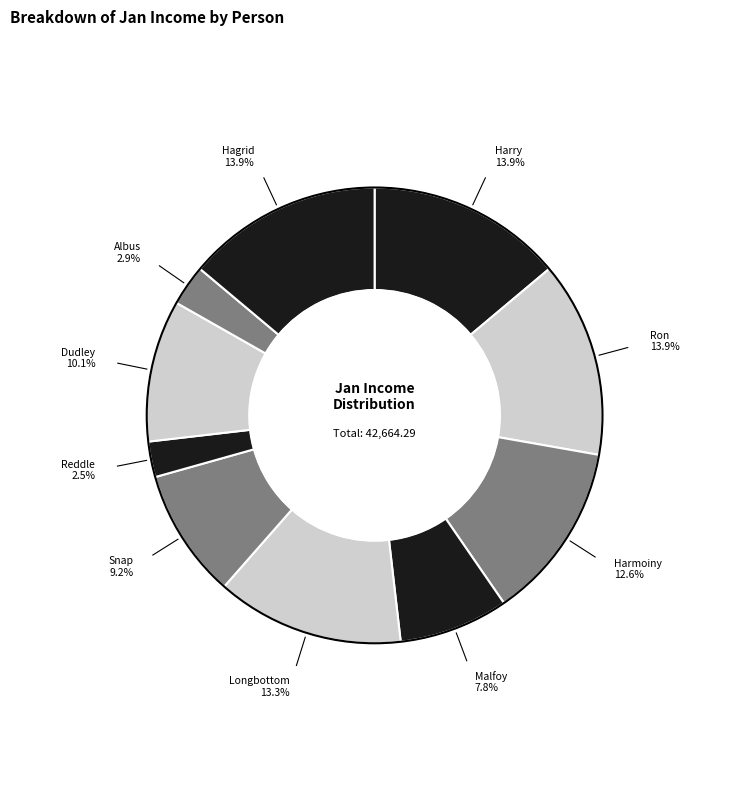

What portion of the pie excludes Longbottom?

86.7%